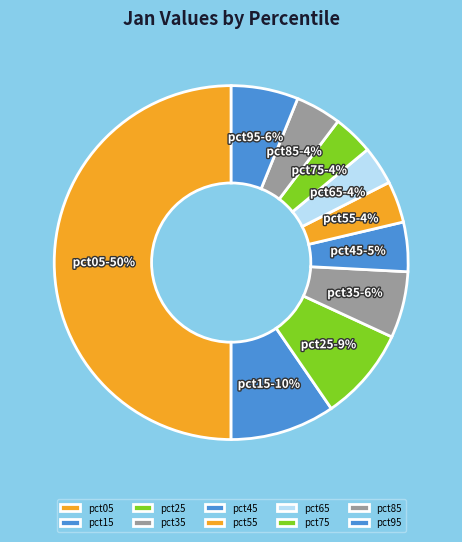

To the nearest percent, what portion does pct45 represent?

5%